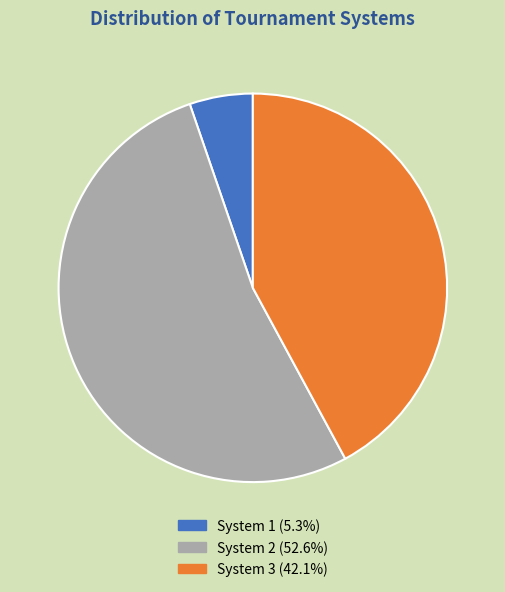

Is there a majority slice in this chart?

Yes